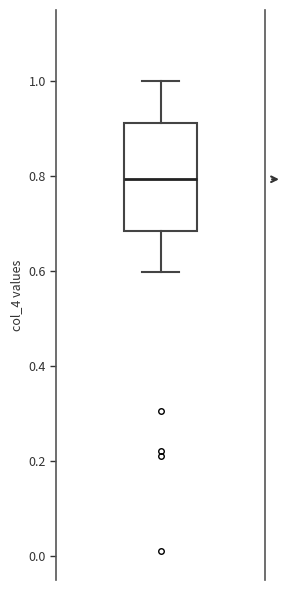

Read this box plot against the y-axis: the position of the median line, the range covered by the box, and the ends of both whiskers. The values are not printed on the chart, so give them approximately, as read against the axis.

median 0.80, box 0.68 to 0.92, whiskers 0.60 to 1.00